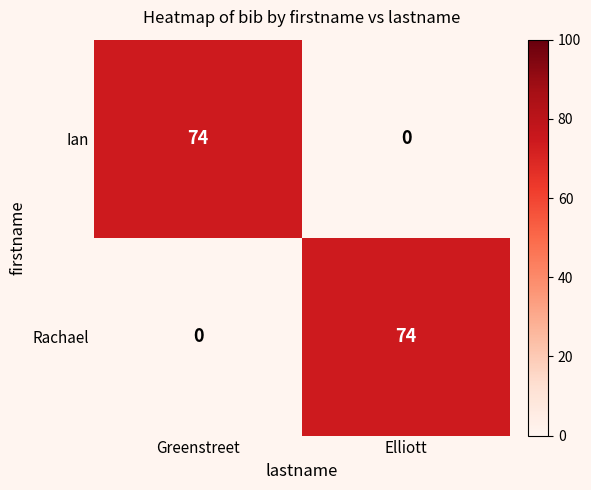

What is the spread (max minus min) of values at Elliott?

74